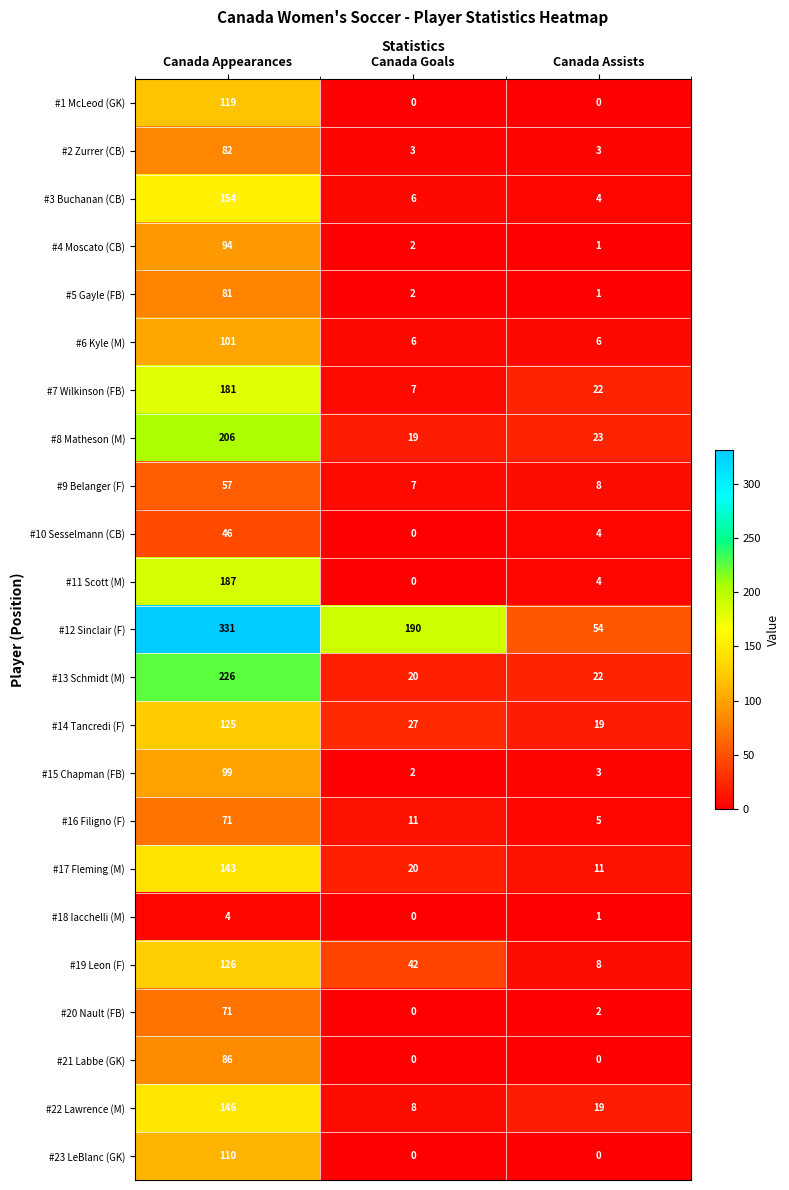

At which category does the chart reach its peak across all series?

Canada Appearances